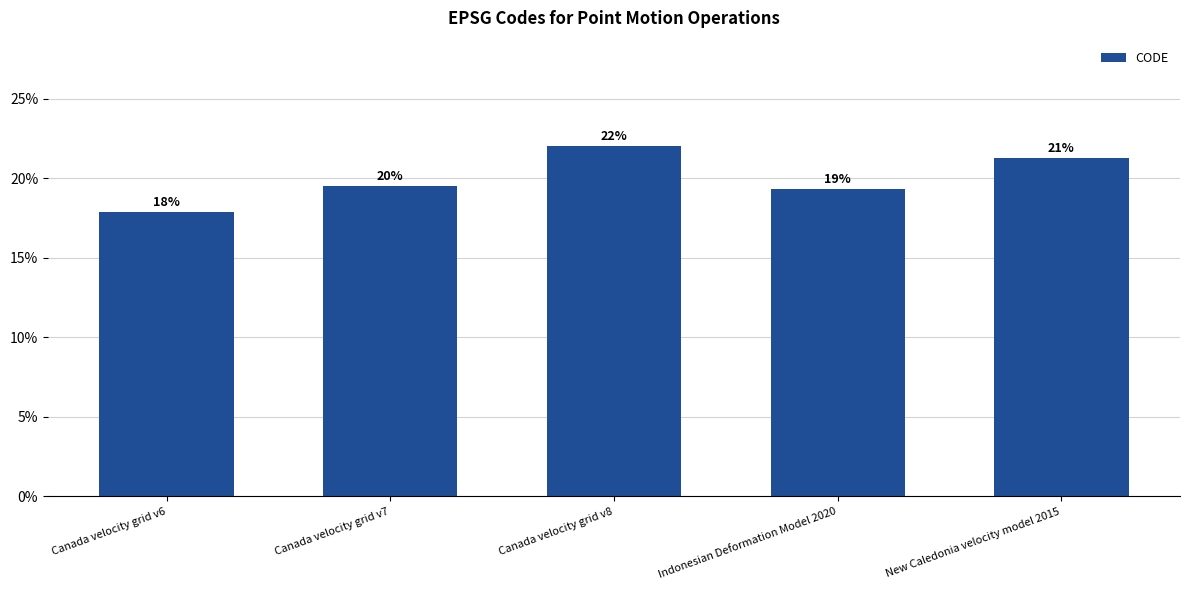

What is the average value?

20.0